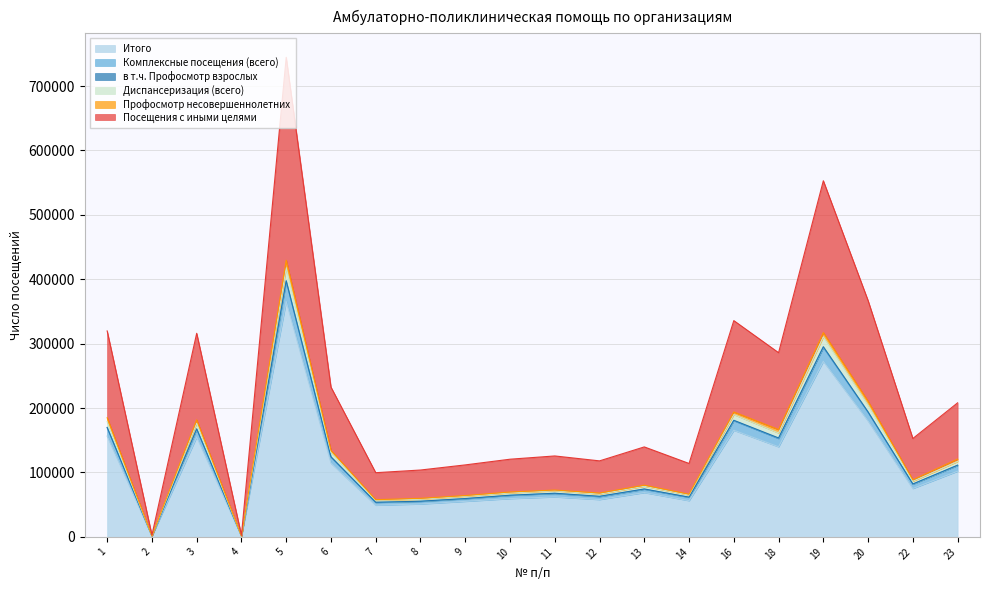

At which category is the sum across all series the highest?

5